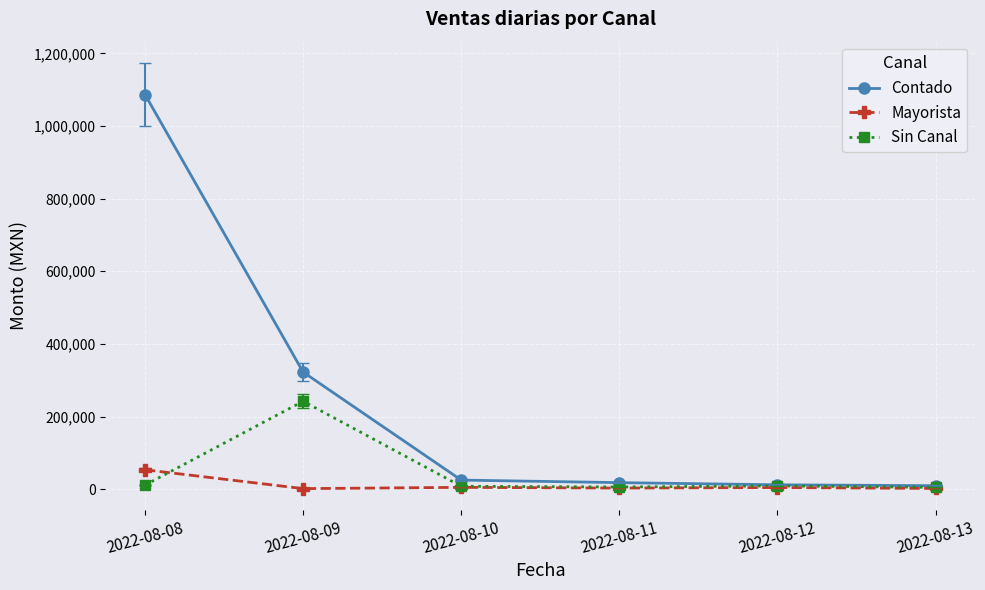

Which series has the largest range (max minus min)?

Contado